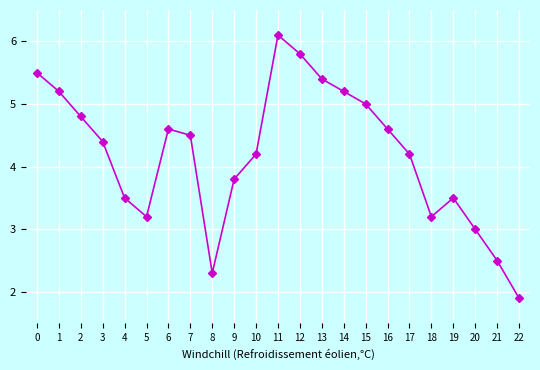

Where is the first local minimum?

5